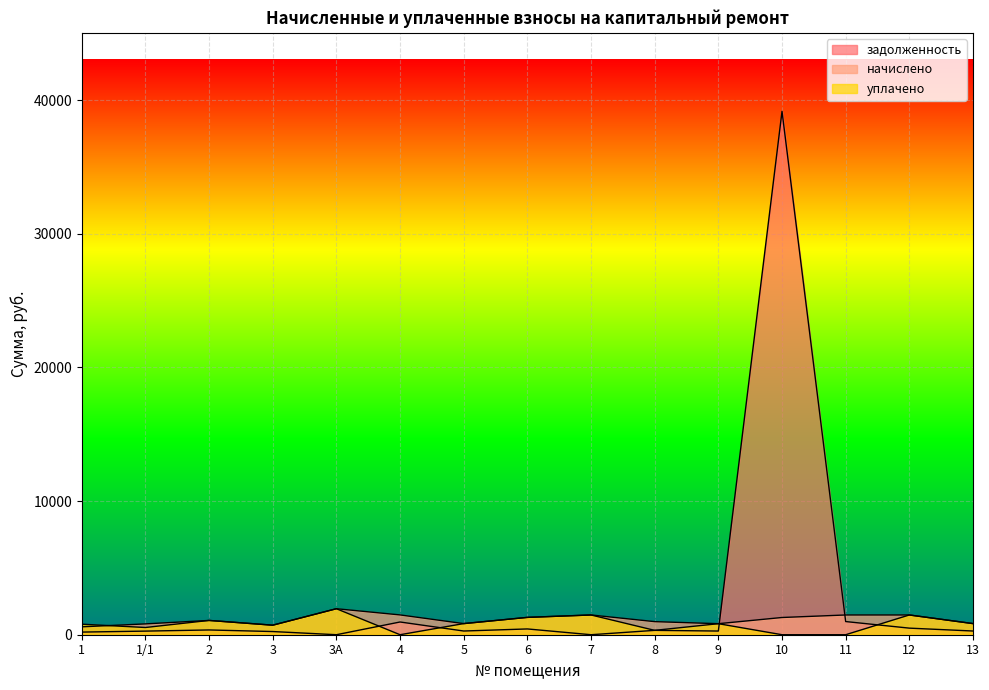

At 3, list the series in order from largest to smallest.

начислено, уплачено, задолженность